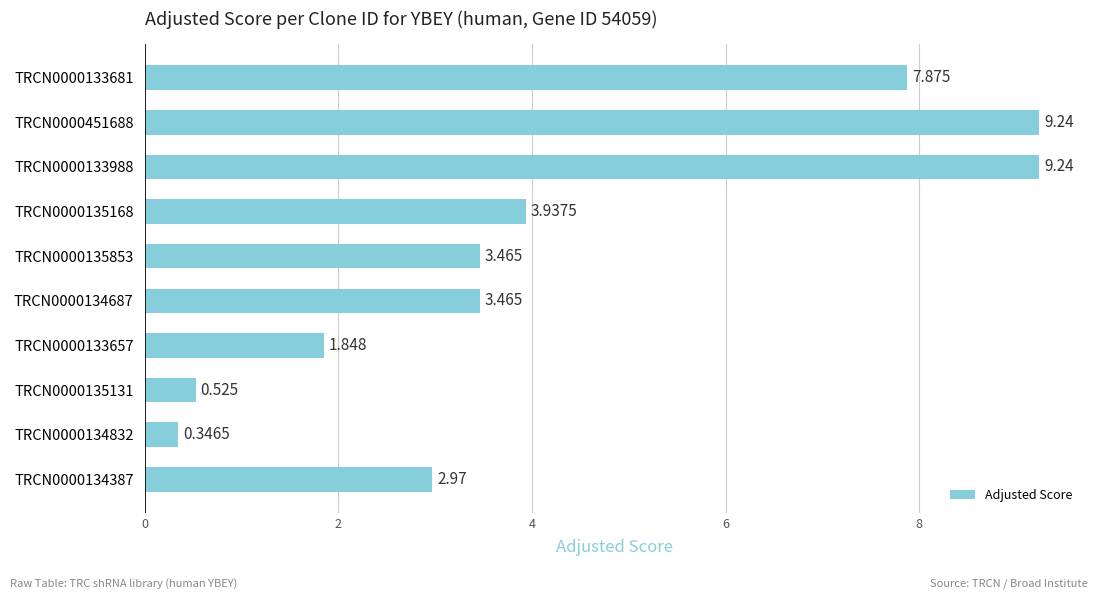

What is the greatest value displayed?

9.2